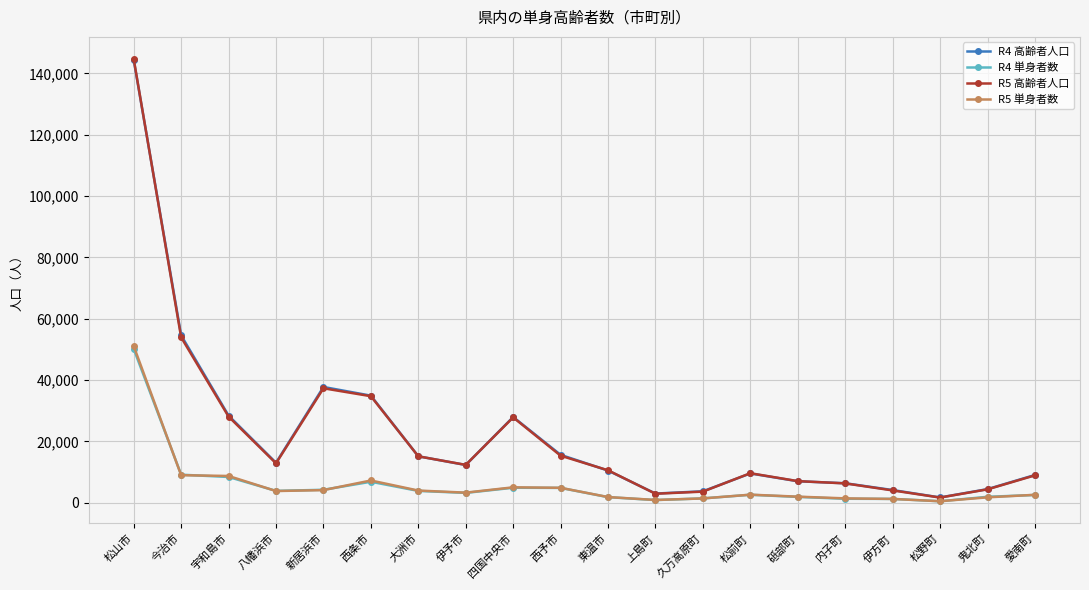

What is the maximum value shown in the chart?

144674